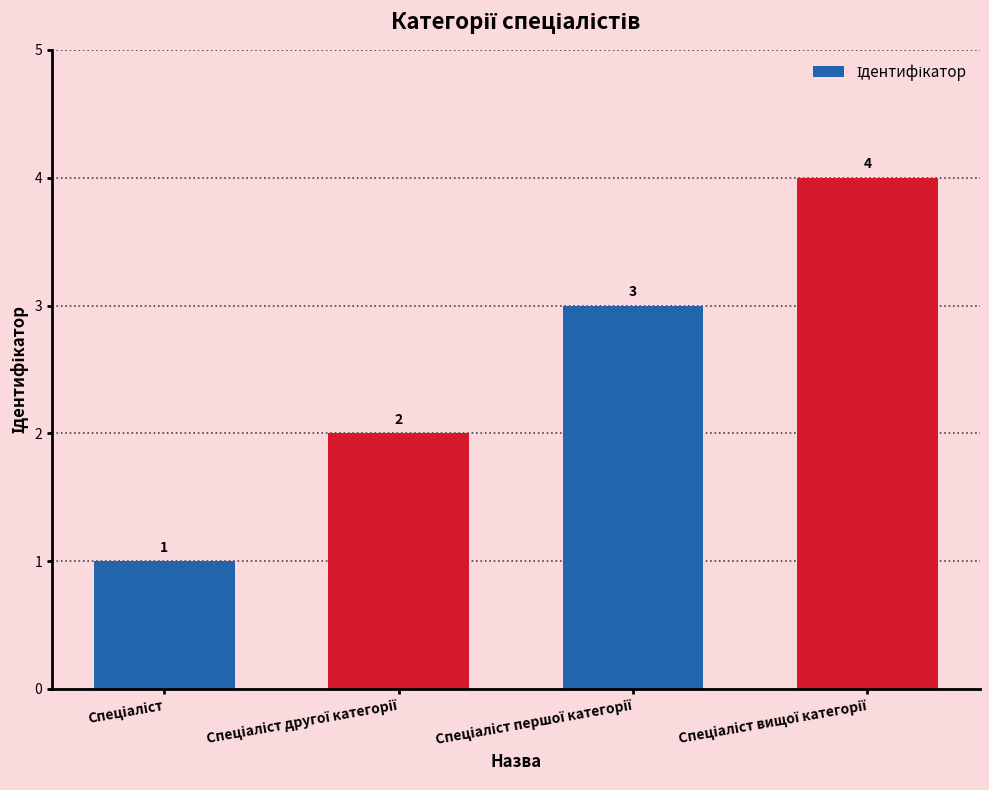

What is the greatest value displayed?

4